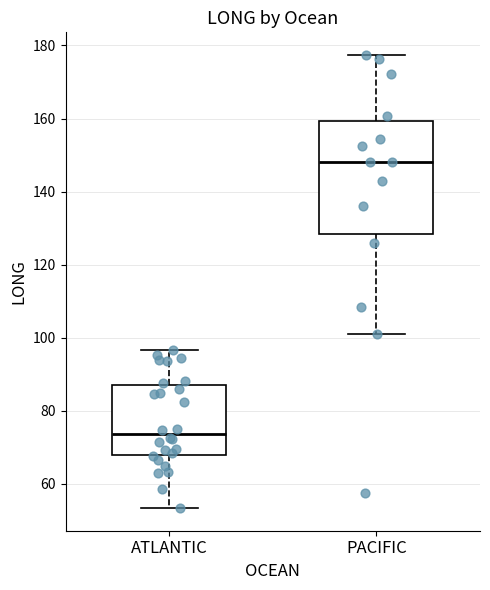

Which box is the tallest, from its lower edge to its upper edge?

PACIFIC